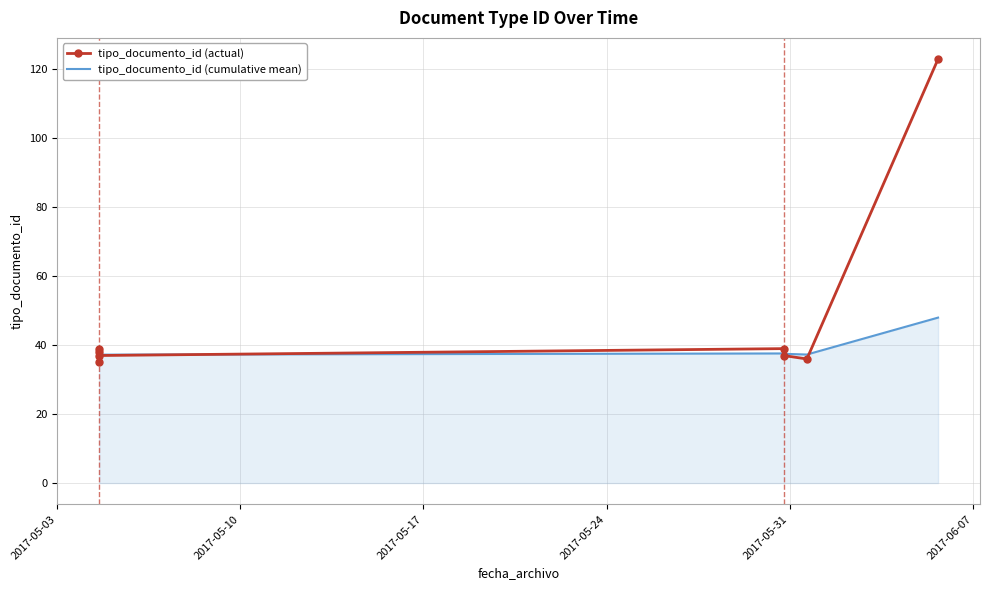

What is the value of the tipo_documento_id (actual) point at the 3rd from the left?

39.0